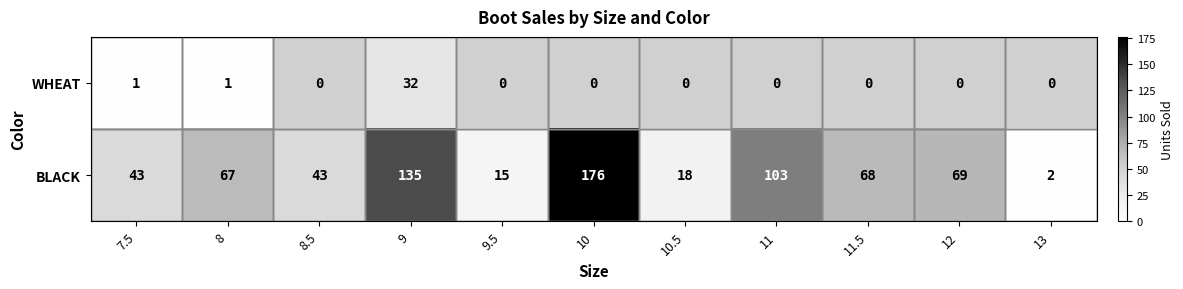

Is it true that WHEAT equals 32 at 9?

True